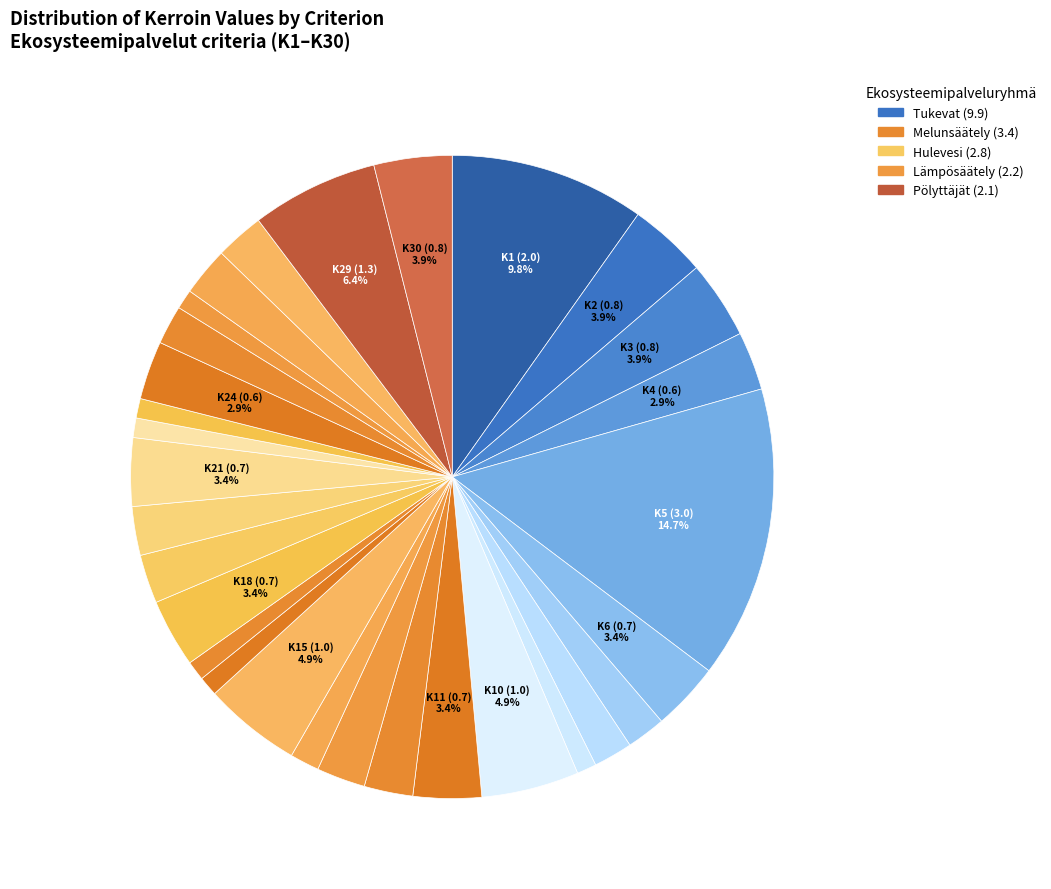

Count the number of slices in the pie.

30